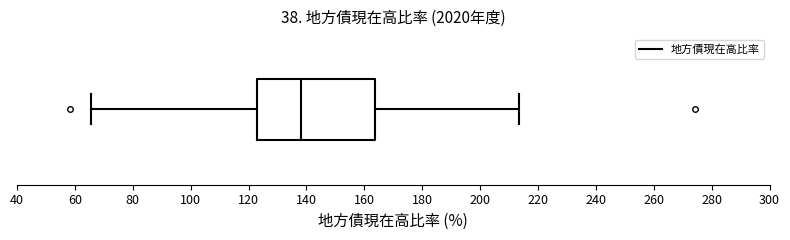

Read this box plot against the x-axis: the position of the median line, the range covered by the box, and the ends of both whiskers. The values are not printed on the chart, so give them approximately, as read against the axis.

median 138, box 122 to 164, whiskers 66 to 214